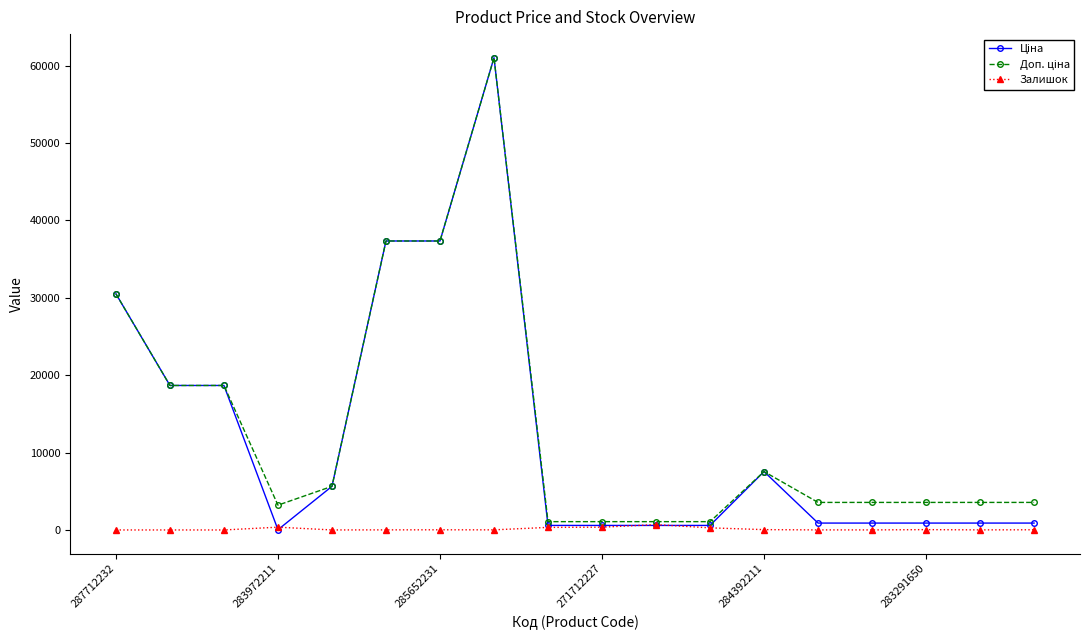

At how many categories does at least one series exceed 25782?

4